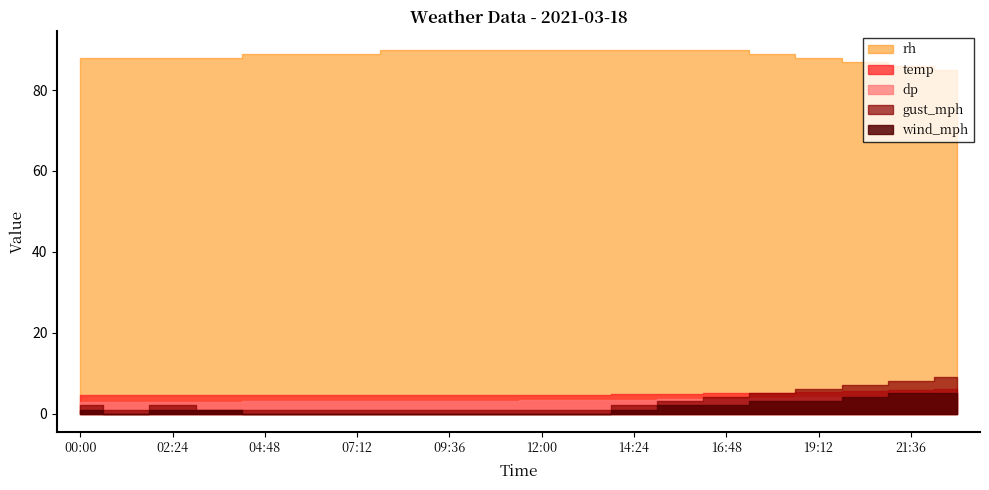

Reading right to left, what are all the values shown in this chart?

temp: 22:48=6.2	21:36=5.9	20:24=5.6	19:12=5.4	18:00=5.2	16:48=5.0	15:36=4.9	14:24=4.8	13:12=4.7	12:00=4.7	10:48=4.7	09:36=4.7	08:24=4.7	07:12=4.7	06:00=4.6	04:48=4.6	03:36=4.6	02:24=4.6	01:12=4.6	00:00=4.6
dp: 22:48=4.8	21:36=4.5	20:24=4.2	19:12=4.0	18:00=3.8	16:48=3.6	15:36=3.5	14:24=3.4	13:12=3.3	12:00=3.3	10:48=3.2	09:36=3.2	08:24=3.2	07:12=3.1	06:00=3.1	04:48=3.0	03:36=2.9	02:24=2.9	01:12=2.8	00:00=2.8
wind_mph: 22:48=5.0	21:36=5.0	20:24=4.0	19:12=3.0	18:00=3.0	16:48=2.0	15:36=2.0	14:24=1.0	13:12=0.0	12:00=0.0	10:48=0.0	09:36=0.0	08:24=0.0	07:12=0.0	06:00=0.0	04:48=0.0	03:36=1.0	02:24=1.0	01:12=0.0	00:00=1.0
gust_mph: 22:48=9.0	21:36=8.0	20:24=7.0	19:12=6.0	18:00=5.0	16:48=4.0	15:36=3.0	14:24=2.0	13:12=1.0	12:00=1.0	10:48=1.0	09:36=1.0	08:24=1.0	07:12=1.0	06:00=1.0	04:48=1.0	03:36=1.0	02:24=2.0	01:12=1.0	00:00=2.0
rh: 22:48=85.0	21:36=86.0	20:24=87.0	19:12=88.0	18:00=89.0	16:48=90.0	15:36=90.0	14:24=90.0	13:12=90.0	12:00=90.0	10:48=90.0	09:36=90.0	08:24=90.0	07:12=89.0	06:00=89.0	04:48=89.0	03:36=88.0	02:24=88.0	01:12=88.0	00:00=88.0